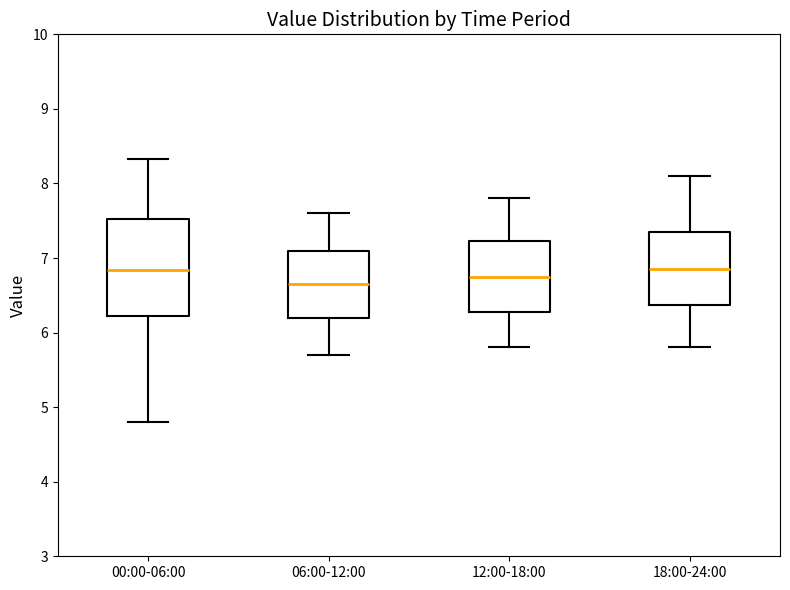

Reading left to right, transcribe this box plot: for each box, give where its median line is, the range the box spans, and where its two whiskers end, as read against the y-axis. The values are not printed on the chart, so give them approximately, as read against the axis.

00:00-06:00: median 6.8, box 6.2 to 7.5, whiskers 4.8 to 8.3
06:00-12:00: median 6.7, box 6.2 to 7.1, whiskers 5.7 to 7.6
12:00-18:00: median 6.8, box 6.3 to 7.2, whiskers 5.8 to 7.8
18:00-24:00: median 6.9, box 6.4 to 7.4, whiskers 5.8 to 8.1